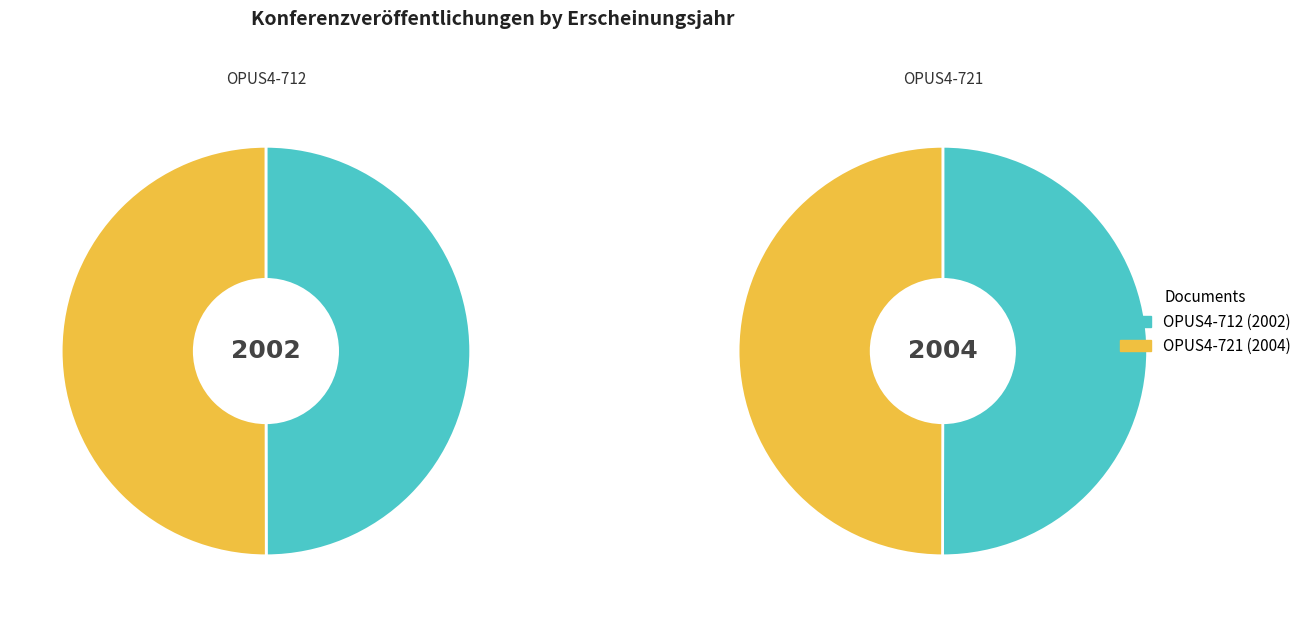

How many segments does this pie chart have?

2